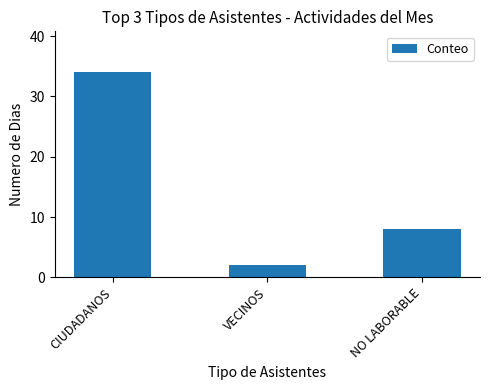

How many values are below 8?

1